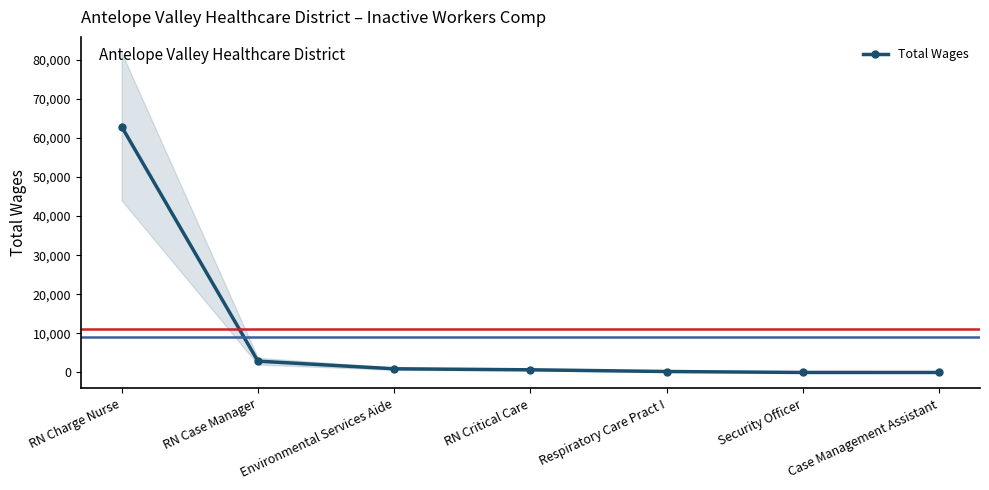

At which category does the chart reach its peak across all series?

RN Charge Nurse